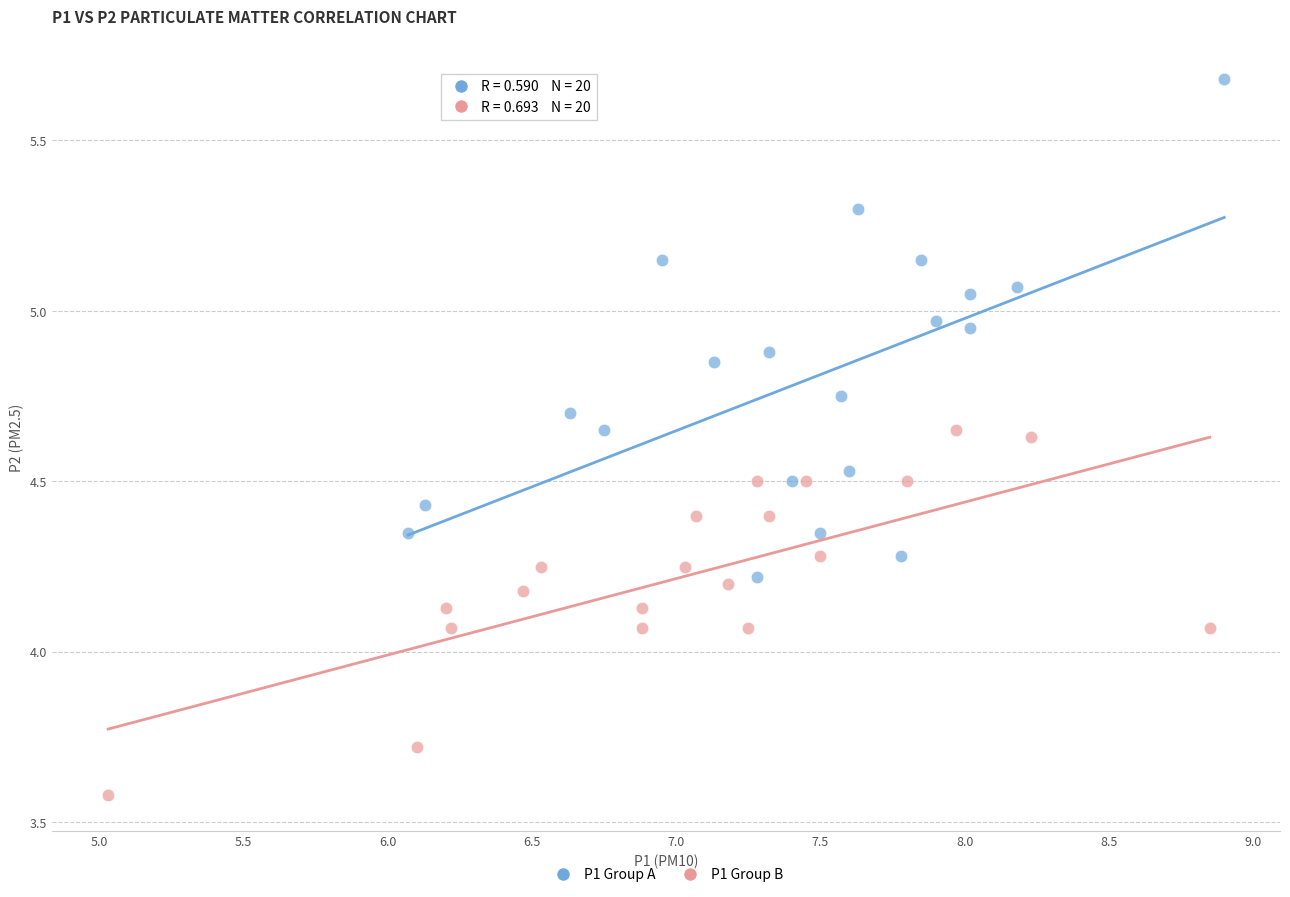

Which series has the largest Y range (max minus min)?

P1 Group A